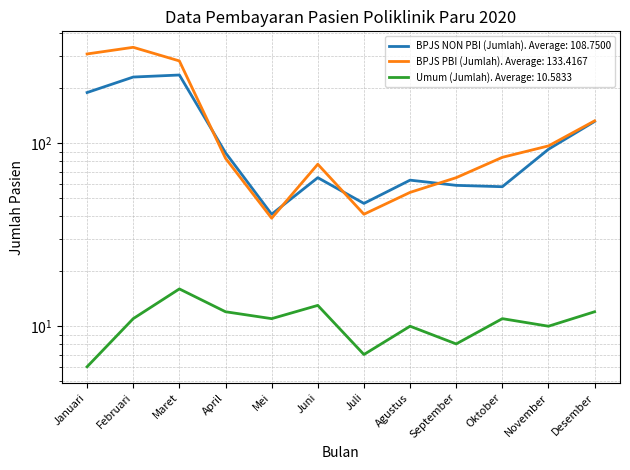

Which has a higher value, September or Mei?

September